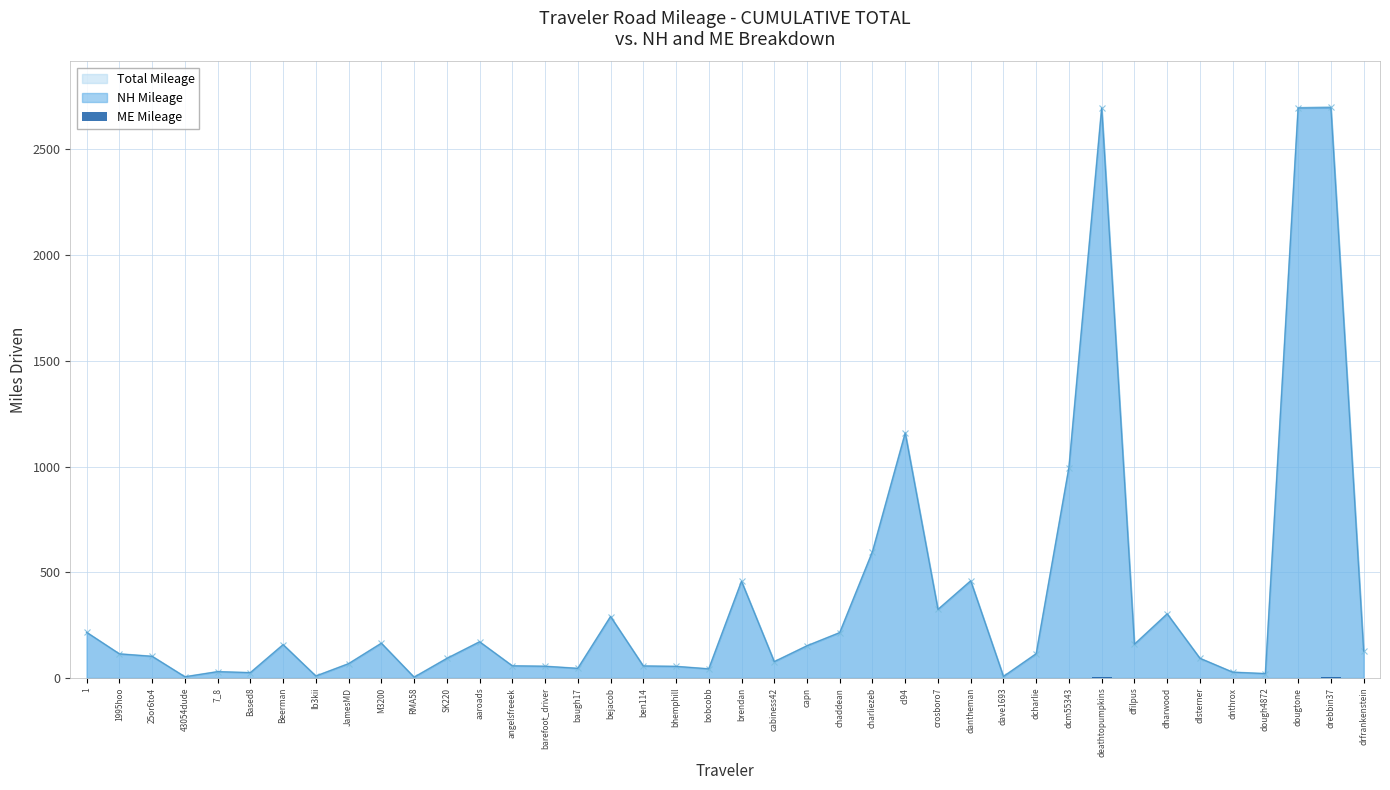

What is the highest value of the NH Mileage series?

2697.1